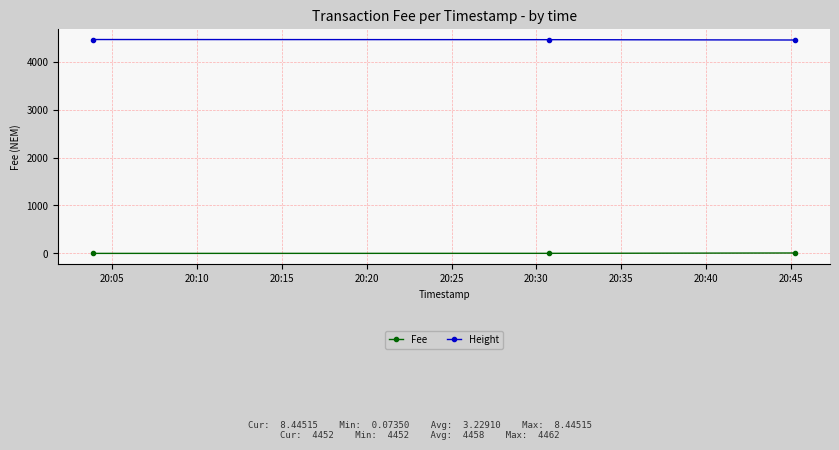

Which series has the largest total across all categories?

Height